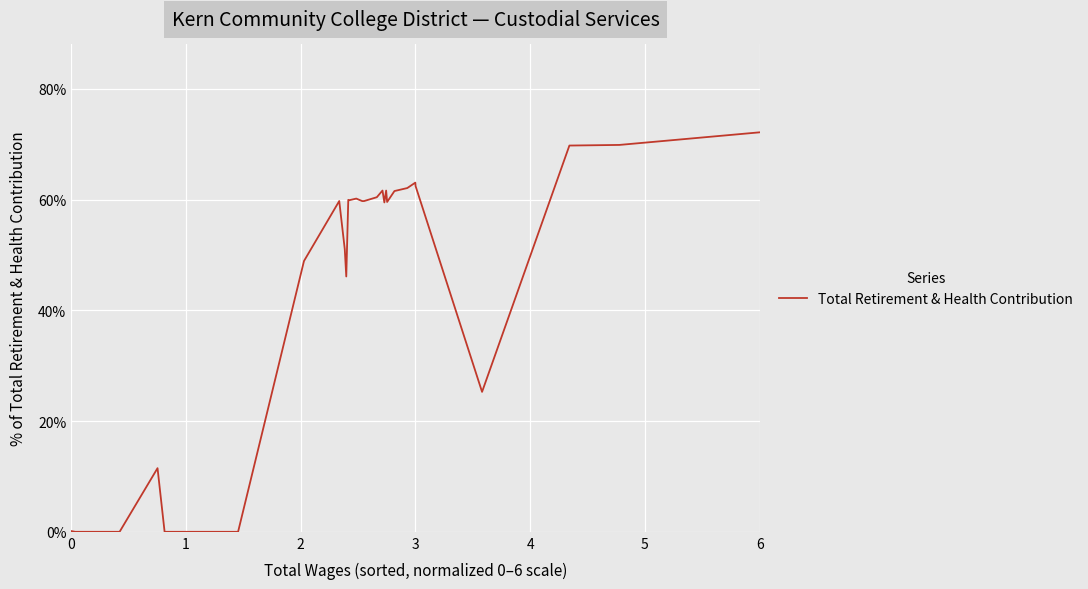

What is the difference between the maximum and minimum values?

72.1